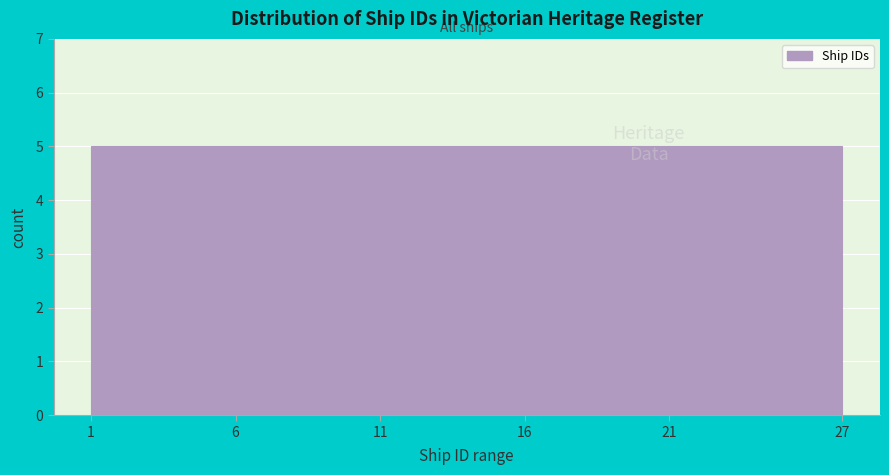

Reading left to right, list every bar in this chart as the range it spans on the x-axis followed by its height. The values are not printed on the chart, so give them approximately, as read against the axis.

1 to 6: 5
6 to 11: 5
11 to 16: 5
16 to 21: 5
21 to 27: 5